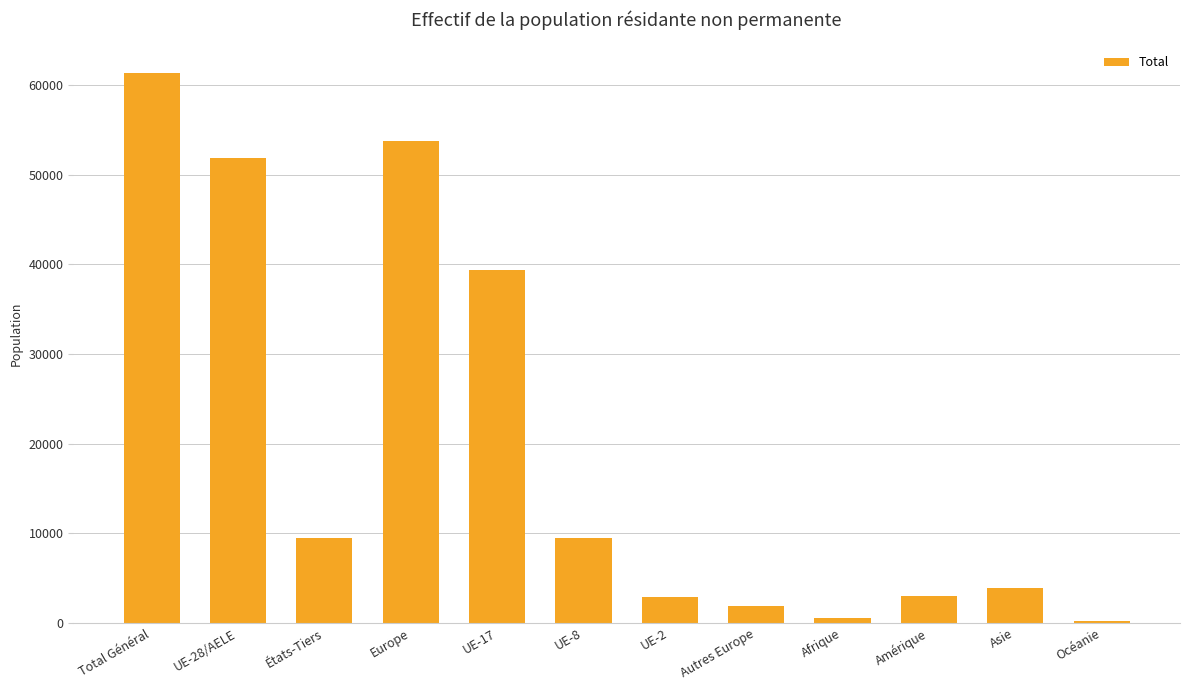

Count the number of categories in the chart.

12